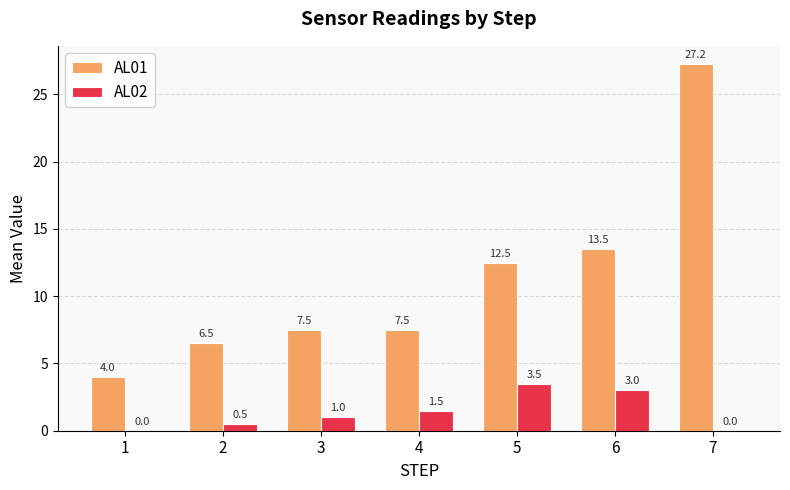

Count the AL02 values in the range 0 to 3.

6